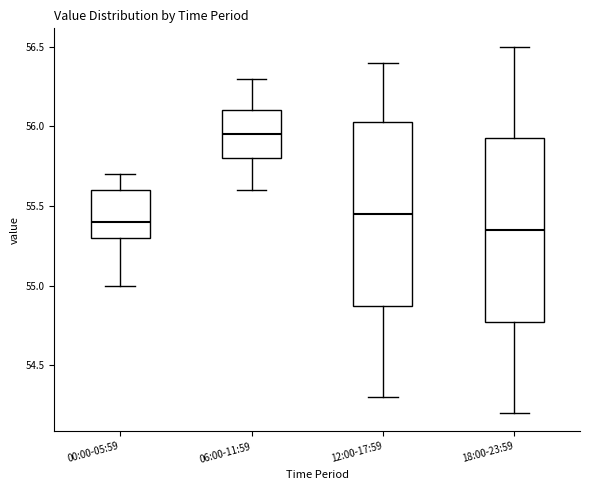

Where is the lower edge of the box for 18:00-23:59 on the y-axis? The values are not printed on the chart, so give them approximately, as read against the axis.

54.80